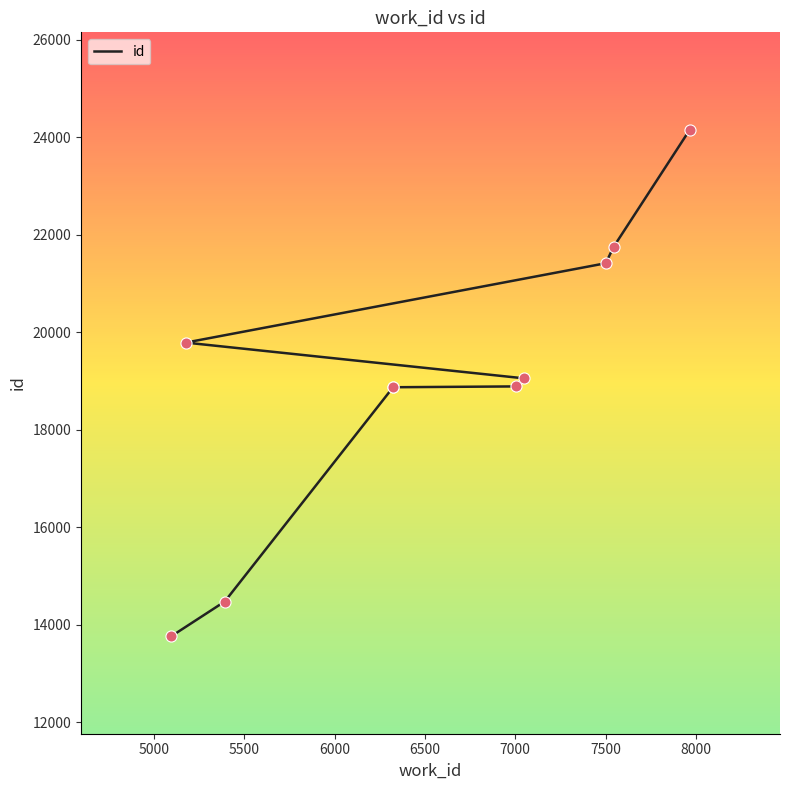

Which has a higher value, 7500 or 6000?

7500